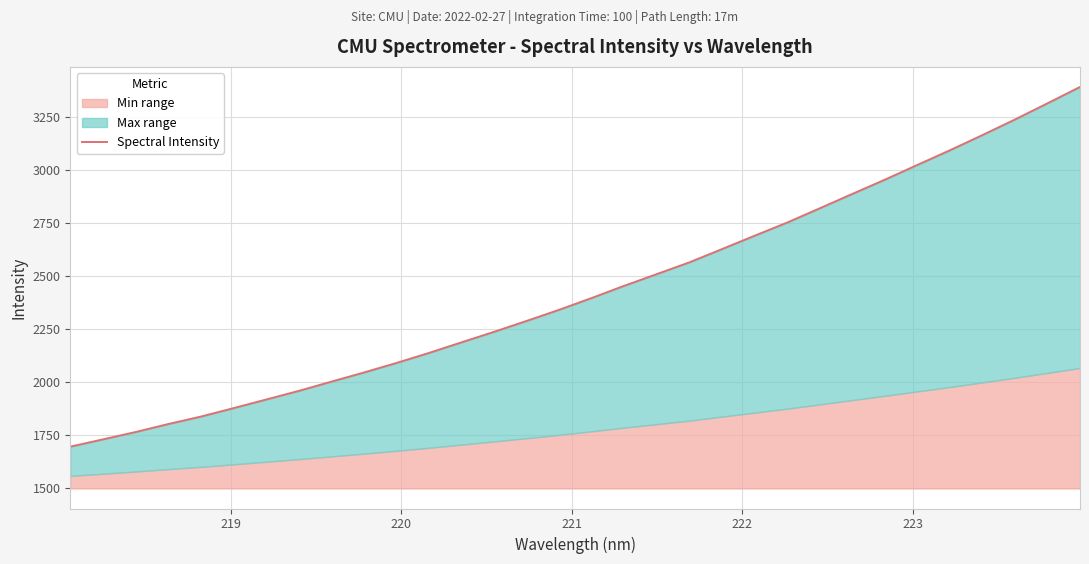

What is the difference between the maximum and minimum values?

1695.4